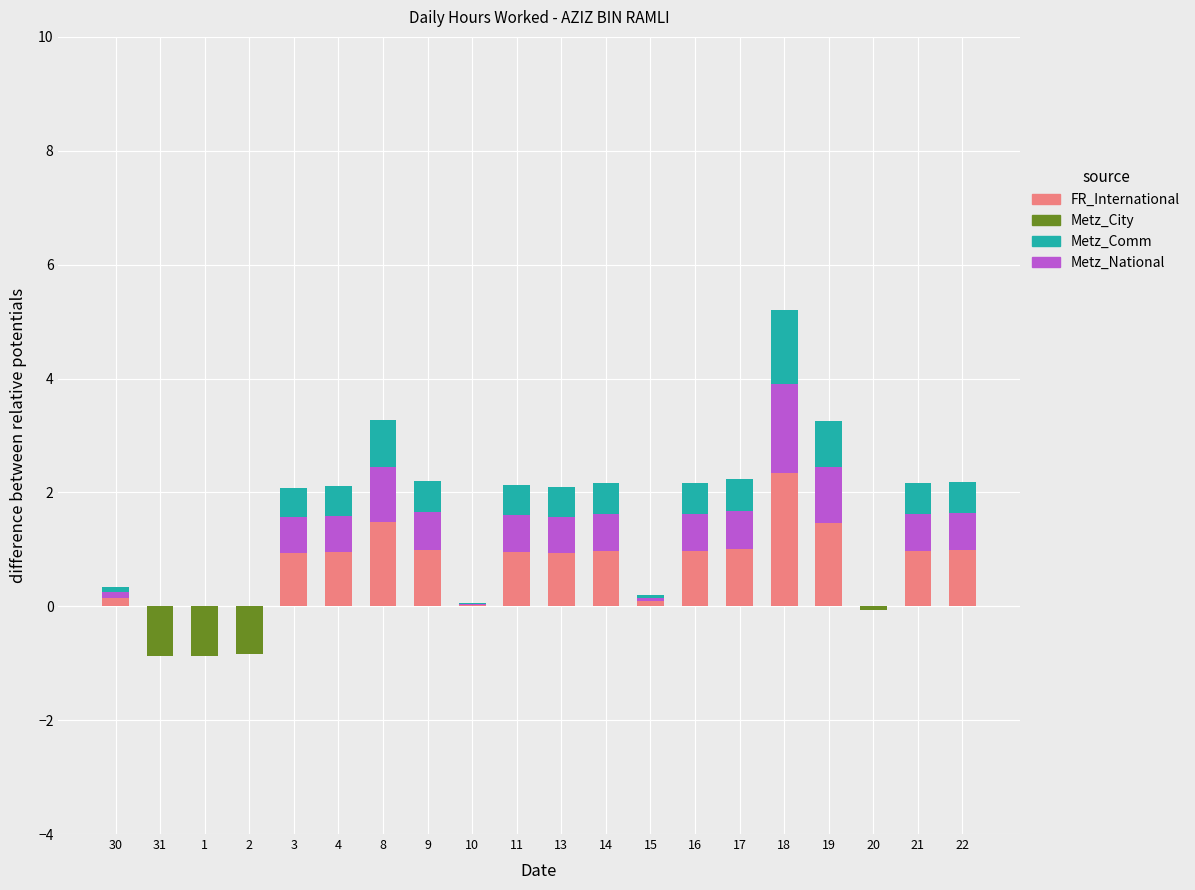

What is the value of the Metz_National bar at the 8th from the left?

0.7